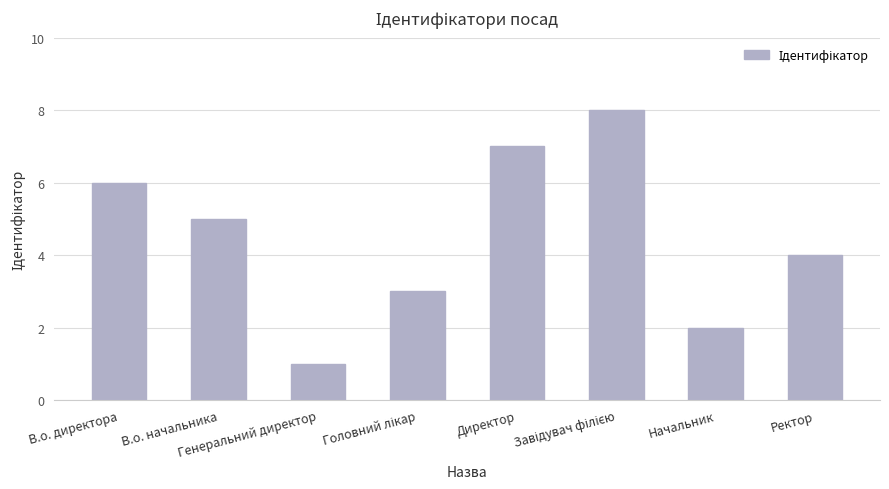

What is the maximum value shown in the chart?

8